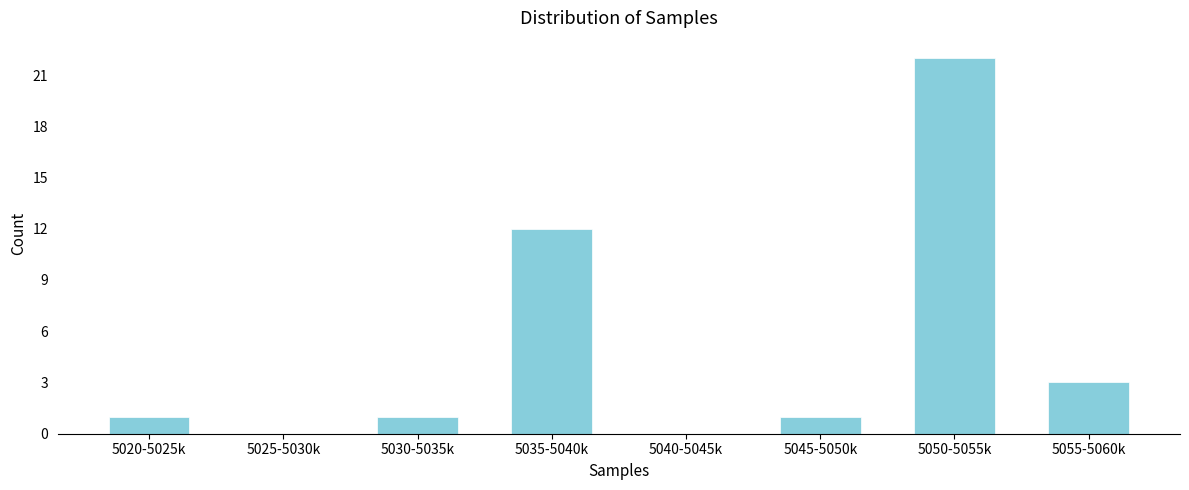

Reading left to right, list all the values displayed in this chart.

5020-5025k=1	5025-5030k=0	5030-5035k=1	5035-5040k=12	5040-5045k=0	5045-5050k=1	5050-5055k=22	5055-5060k=3